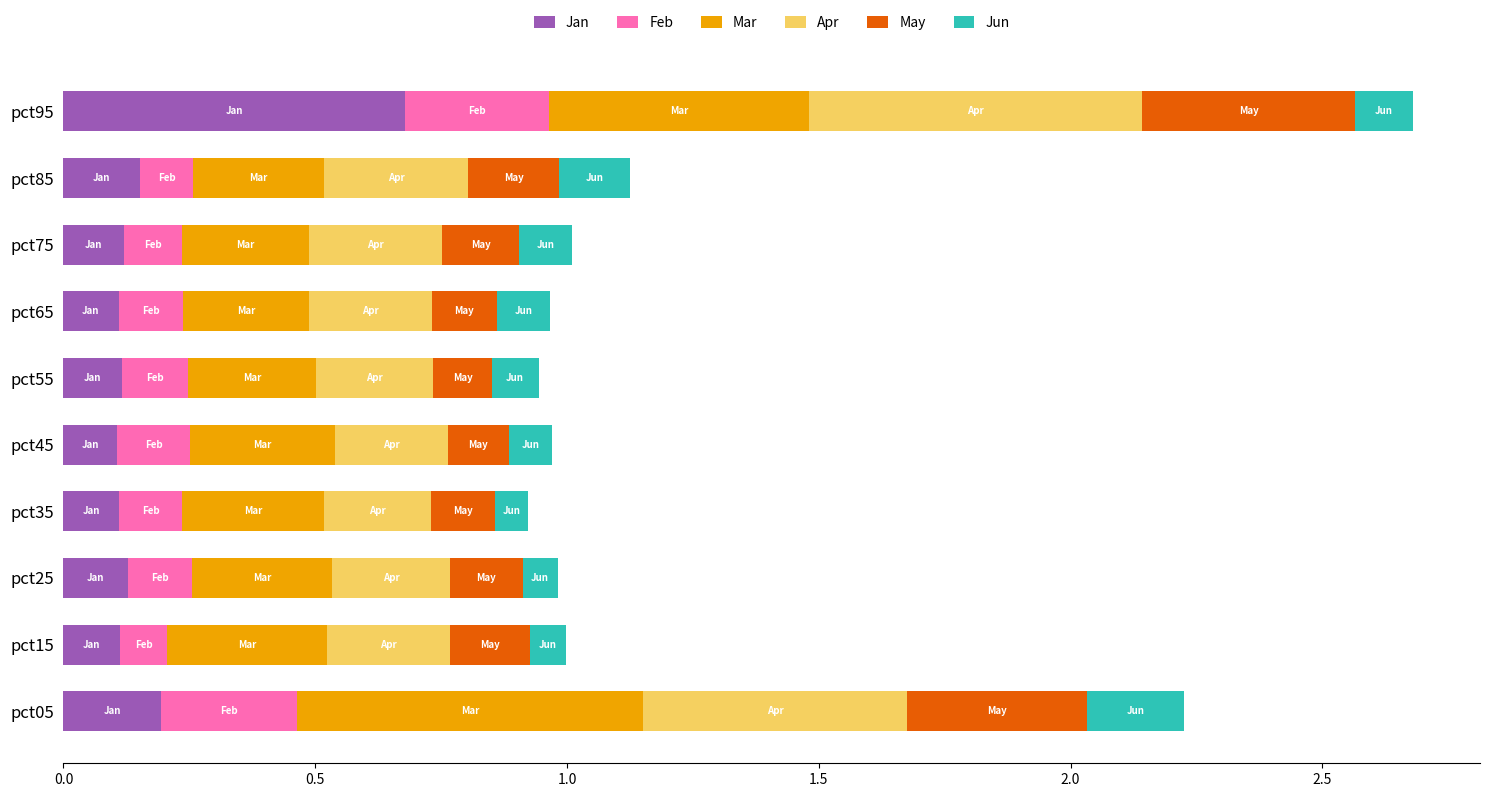

At which category is the sum across all series the highest?

pct95